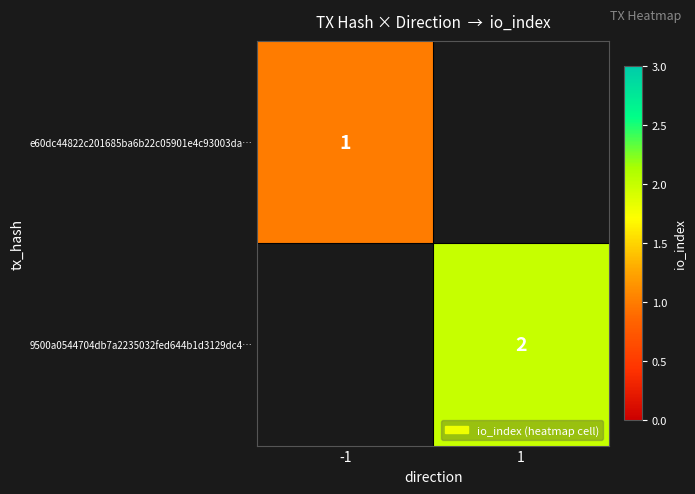

Is it true that e60dc44822c201685ba6b22c05901e4c93003da… equals 2 at -1?

False